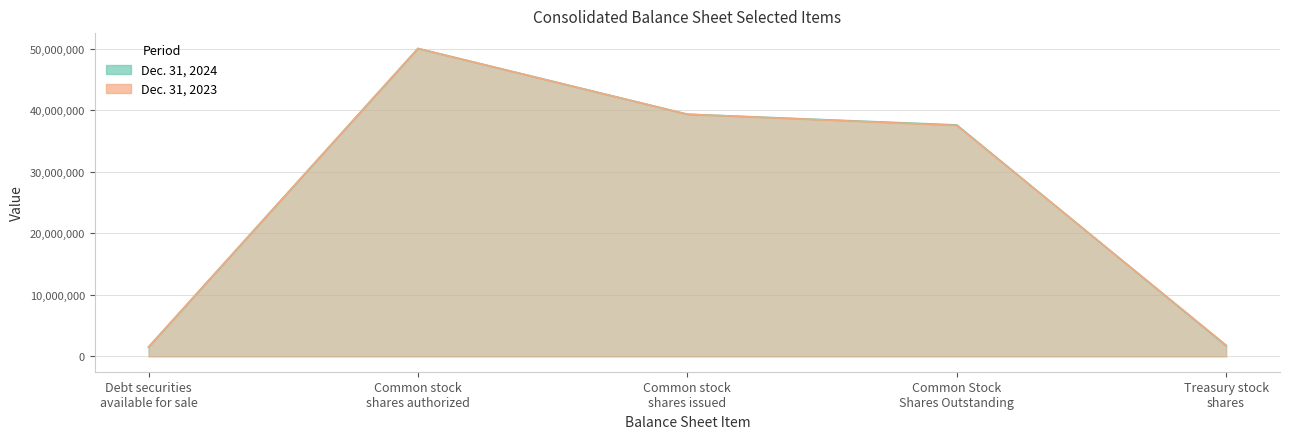

What are all the series names shown in the legend?

Dec. 31, 2024, Dec. 31, 2023